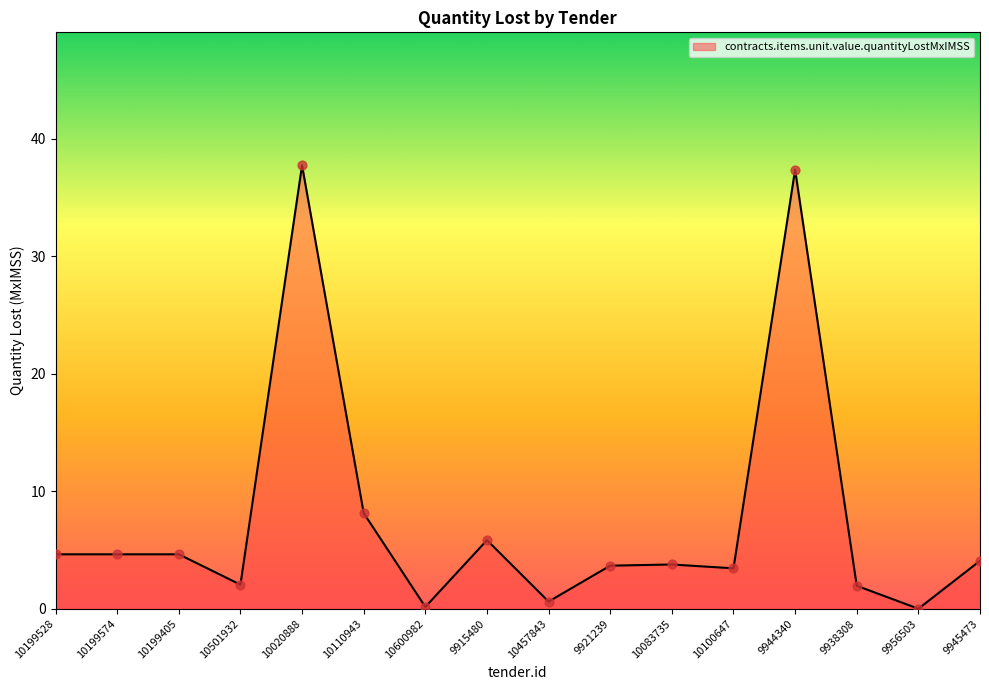

What is the change in value from 9915480 to 10100647?

-2.4